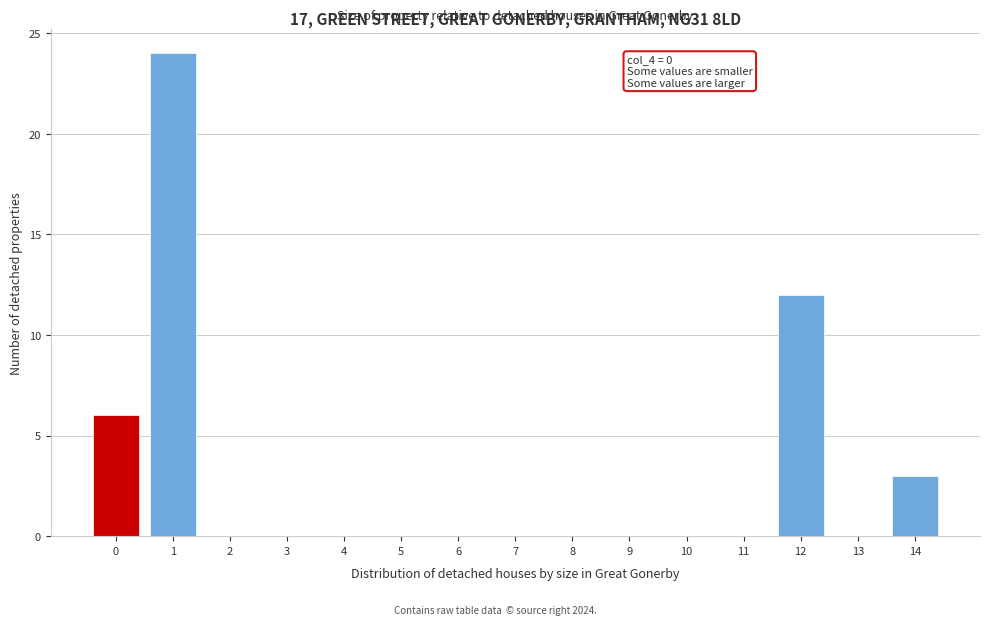

Over which range of the x-axis is the bar tallest?

0.5 to 1.5